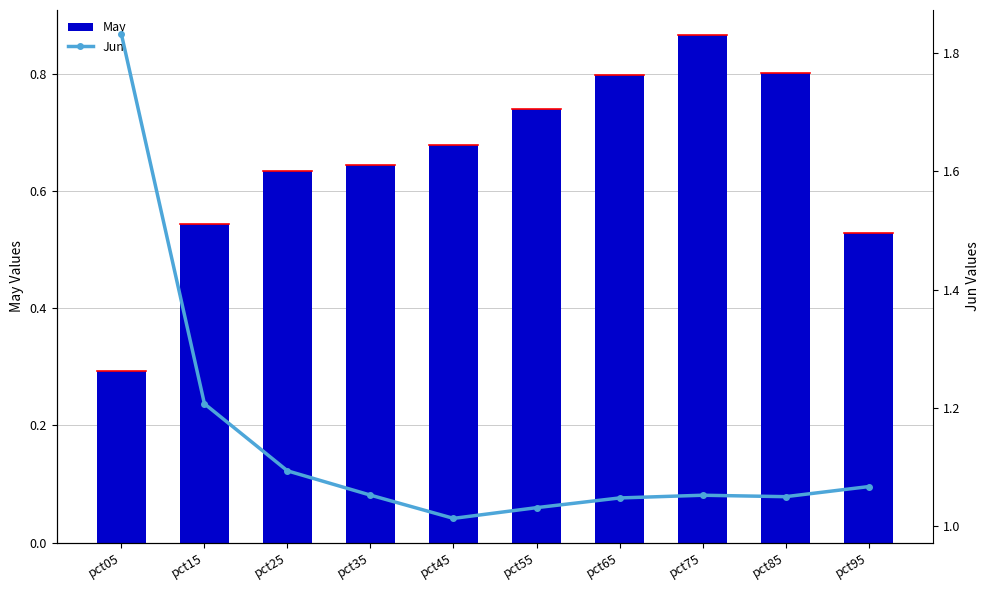

Which label corresponds to the smallest value in the chart?

pct05